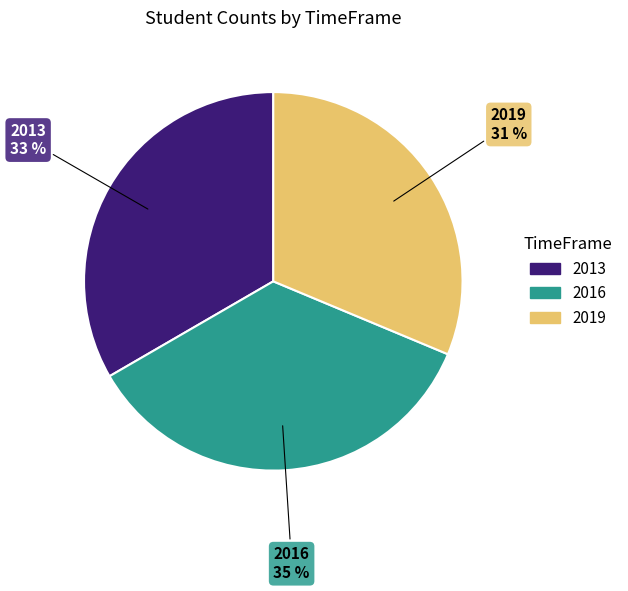

Which slice is the largest?

2016